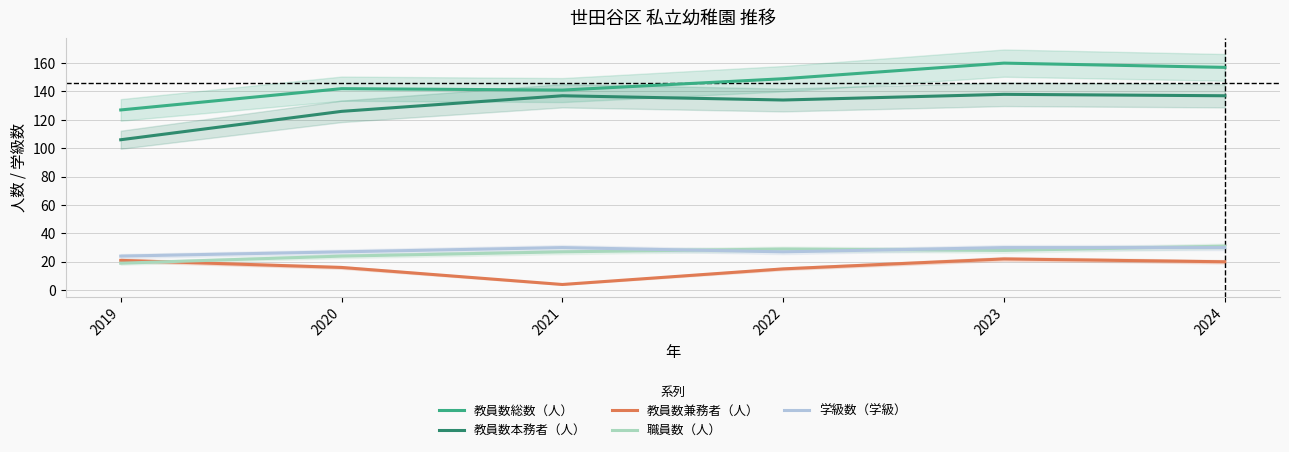

Count the number of categories in the chart.

6